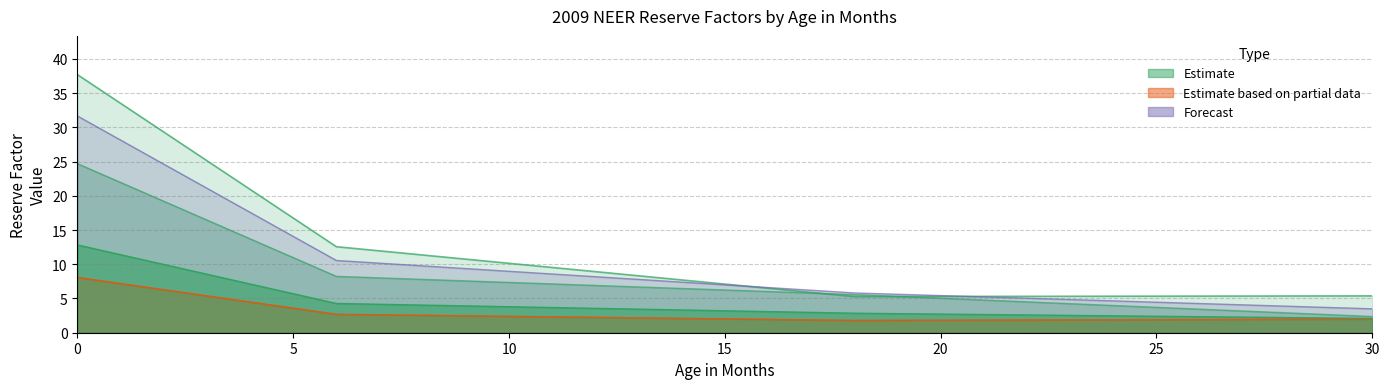

How many values in the CT9 series exceed 6?

17